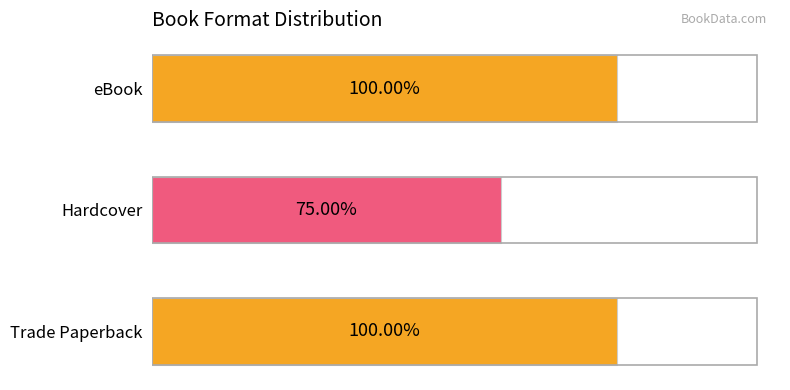

Rank the categories by value from highest to lowest.

Trade Paperback, eBook, Hardcover